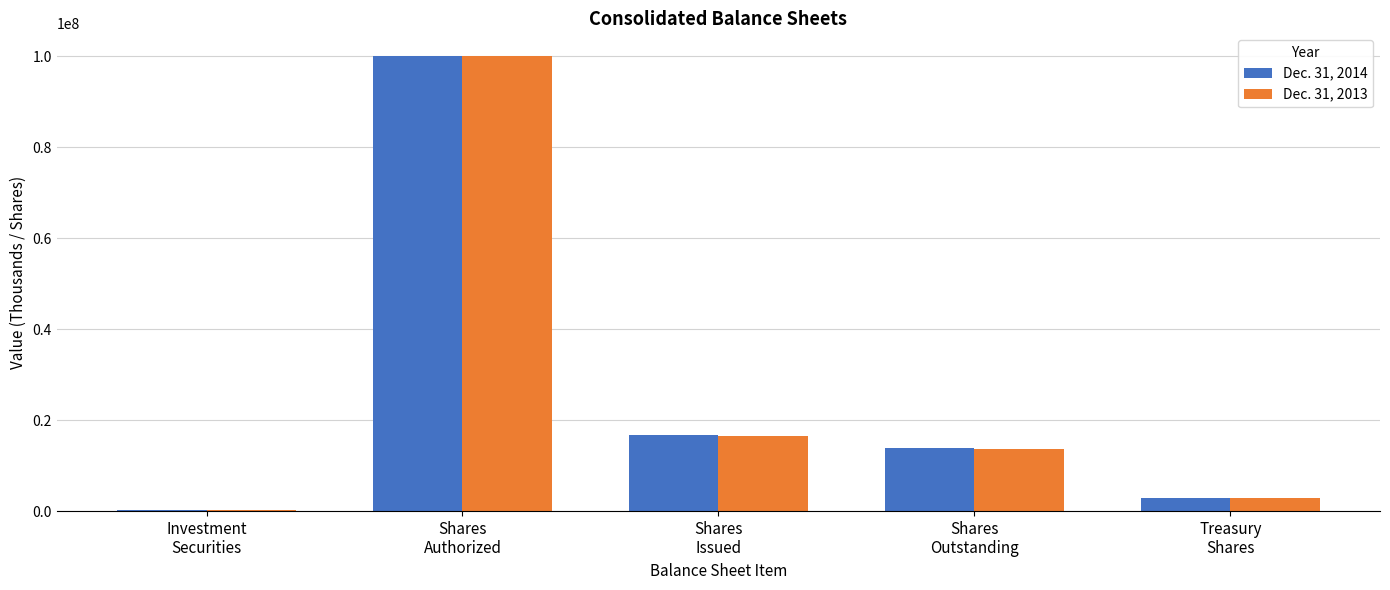

What value does the Dec. 31, 2013 series have at Investment
Securities, to the nearest 10?

287130